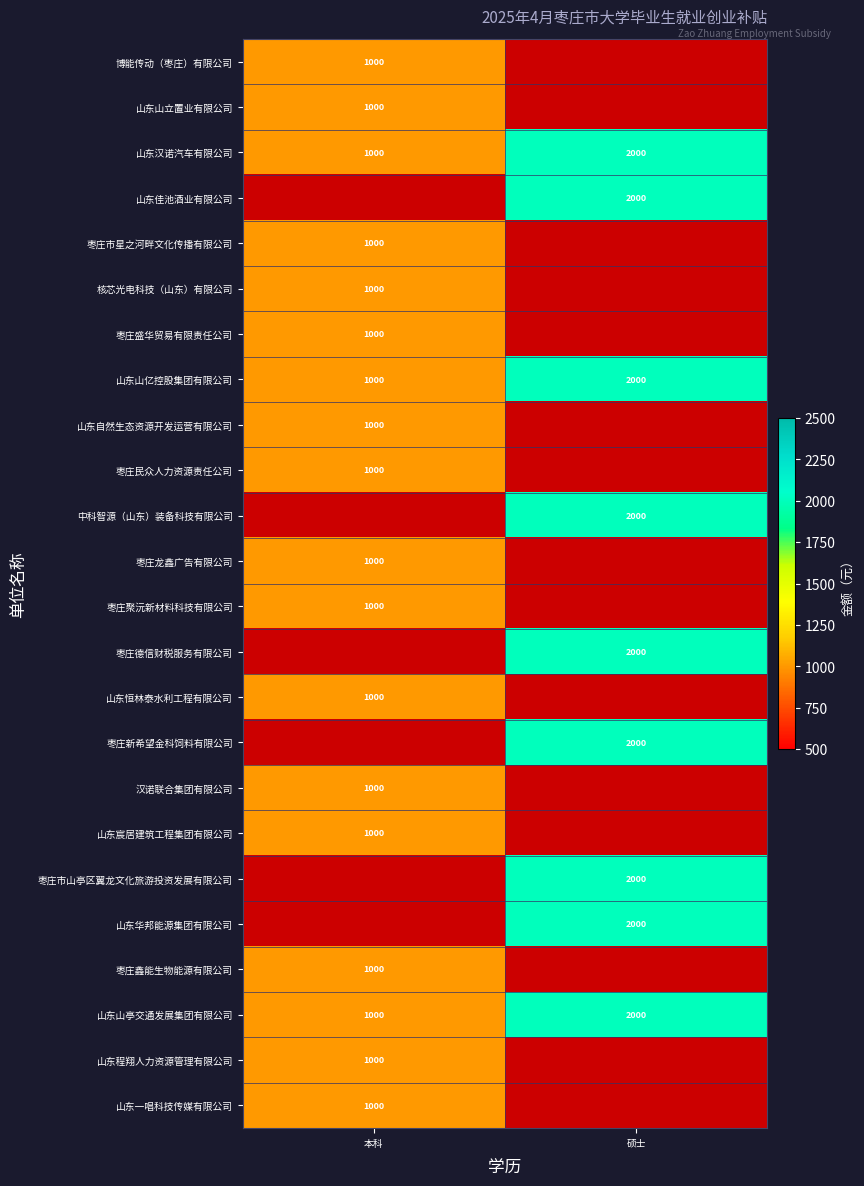

The 山东宸居建筑工程集团有限公司 series shows 1000 at 本科. True or false?

True